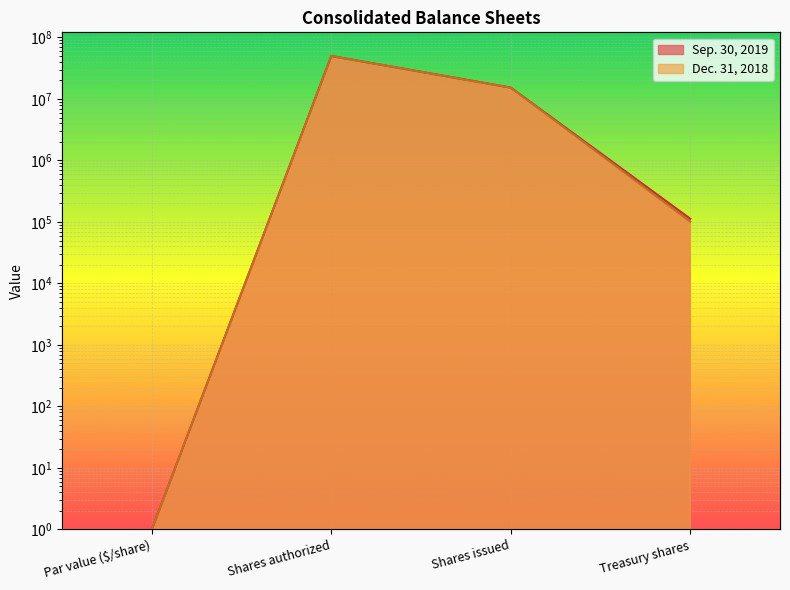

Rank the series by their average value, from highest to lowest.

Sep. 30, 2019, Dec. 31, 2018